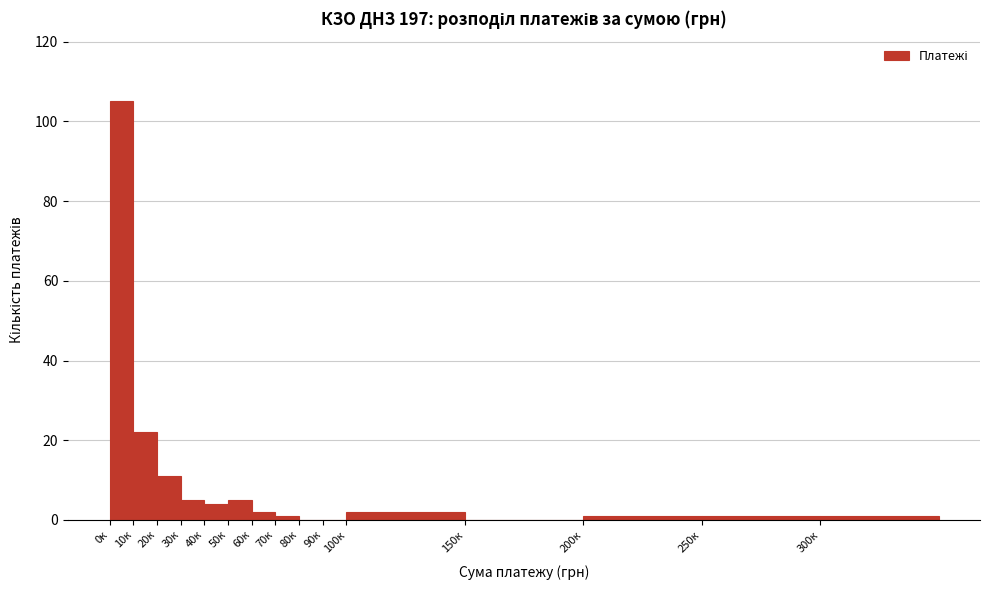

Reading left to right, list all the values displayed in this chart.

0к=105	10к=22	20к=11	30к=5	40к=4	50к=5	60к=2	70к=1	80к=0	90к=0	100к=2	150к=0	200к=1	250к=1	300к=1